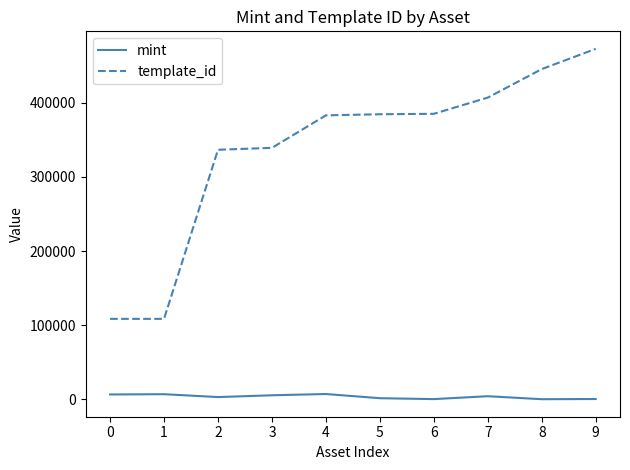

Between 3 and 6, which series saw the biggest shift?

template_id